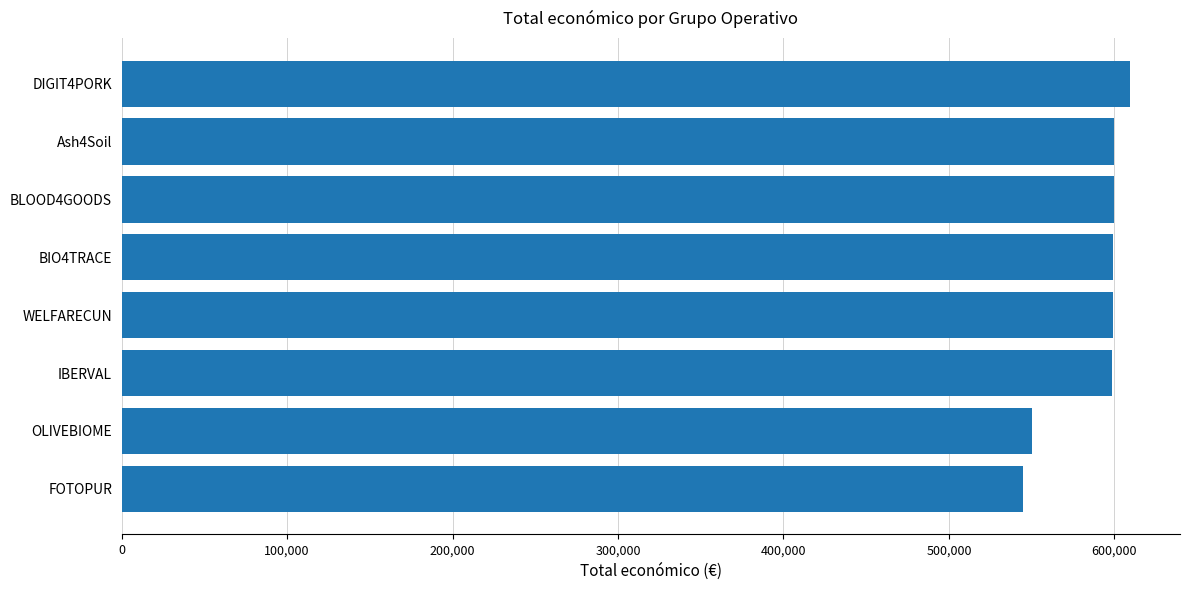

What is the difference between the values at OLIVEBIOME and Ash4Soil?

49889